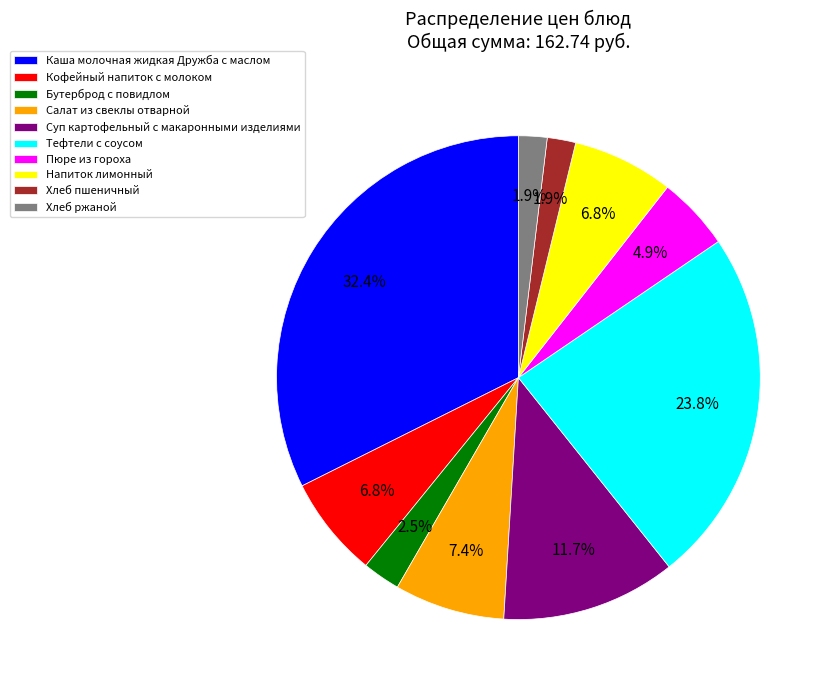

How many slices are in this pie chart?

10